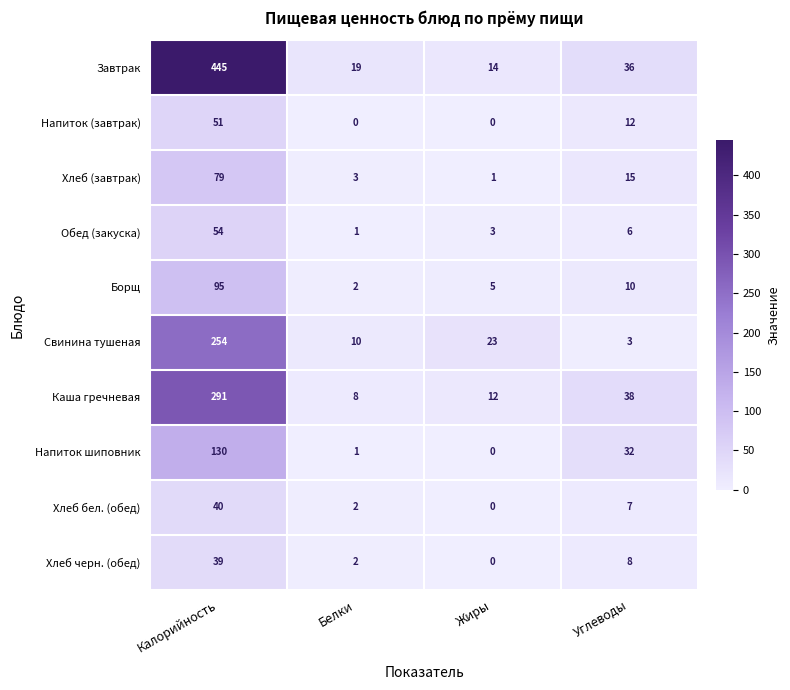

Rank the categories by Обед (закуска) value from highest to lowest.

Калорийность, Углеводы, Жиры, Белки